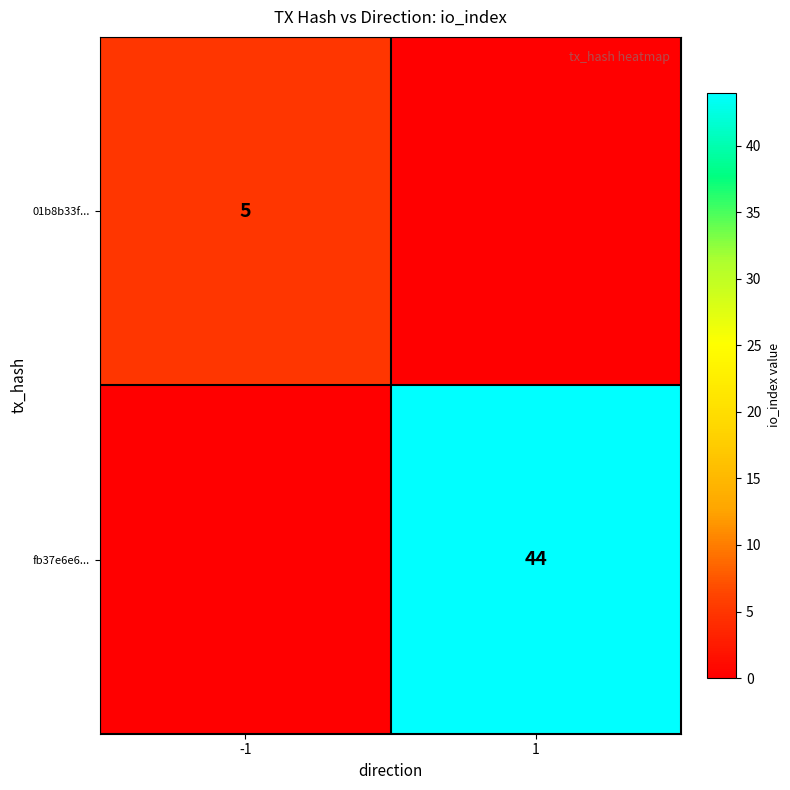

The value of 01b8b33f... at -1 is 5. True or false?

True